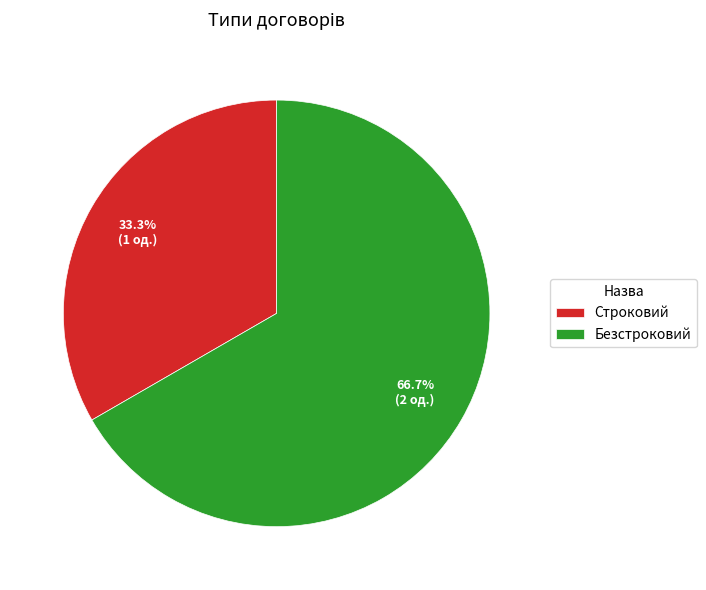

Does Строковий account for over 50% of the chart?

No